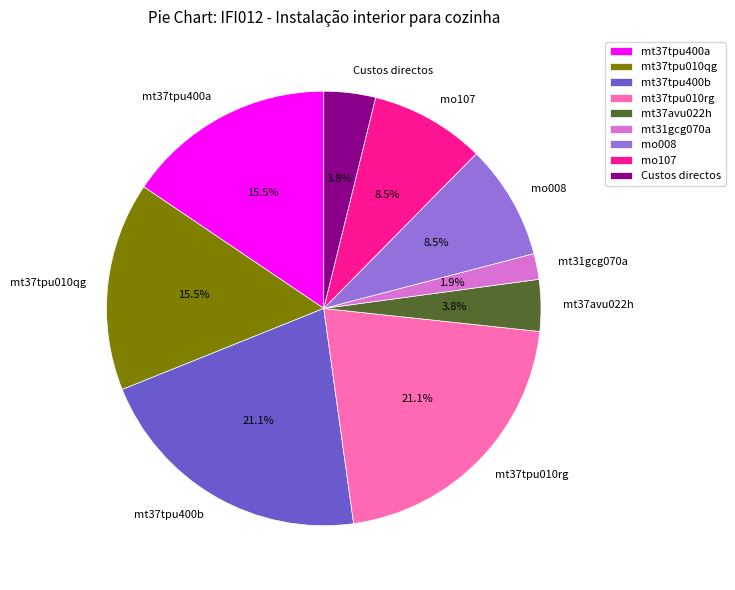

To the nearest percent, what is the difference between the largest and smallest slice percentages?

19%